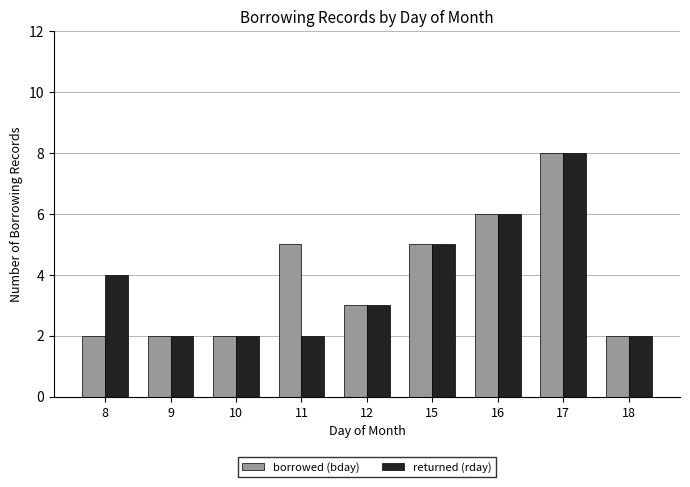

How many bars are there in total?

18